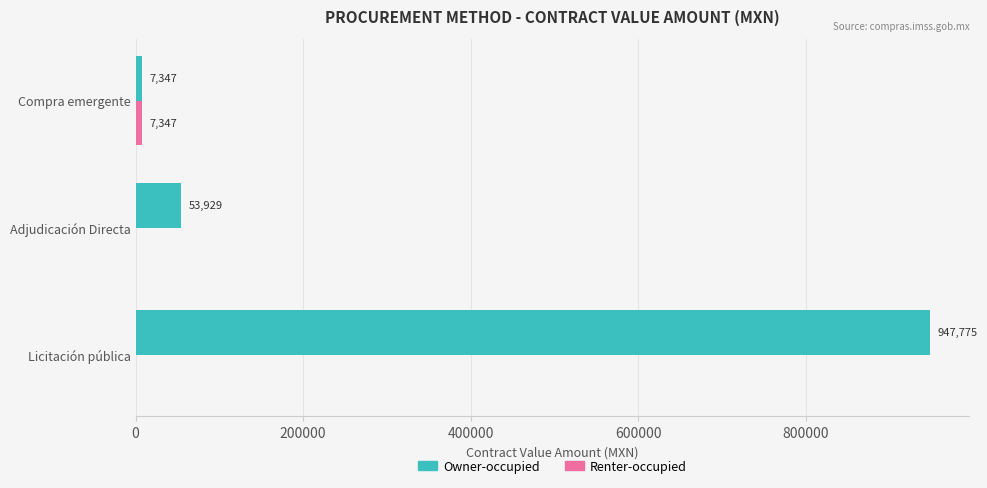

Which series has the largest total across all categories?

Owner-occupied